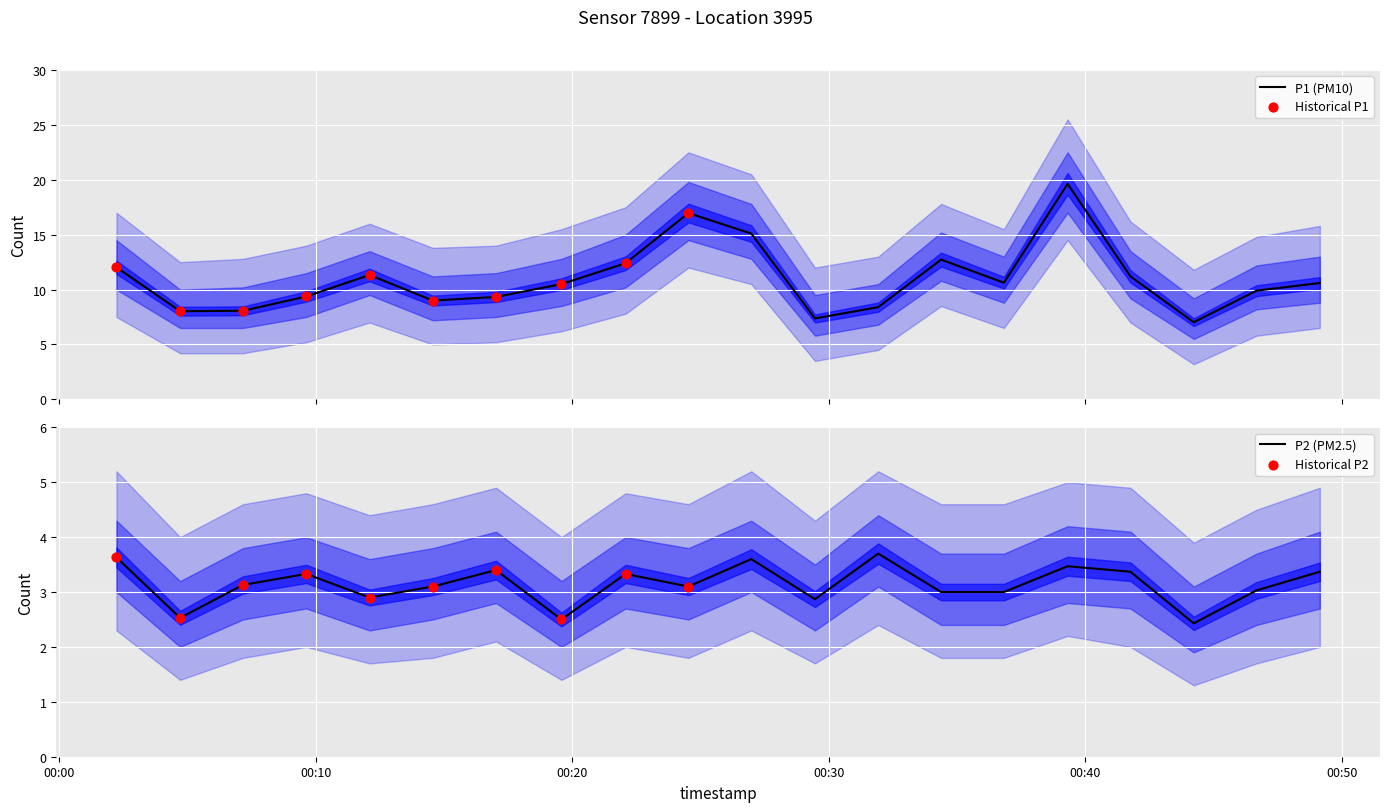

At how many categories does at least one series exceed 7?

20